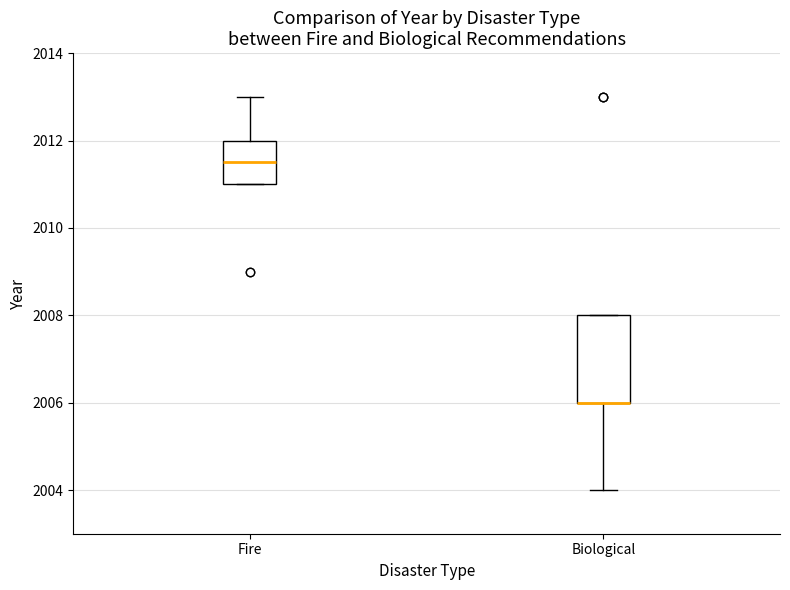

Reading left to right, transcribe this box plot: for each box, give where its median line is, the range the box spans, and where its two whiskers end, as read against the y-axis. The values are not printed on the chart, so give them approximately, as read against the axis.

Fire: median 2011.6, box 2011.0 to 2012.0, whiskers 2011.0 to 2013.0
Biological: median 2006.0 (drawn on the box's lower edge), box 2006.0 to 2008.0, whiskers 2004.0 to 2008.0